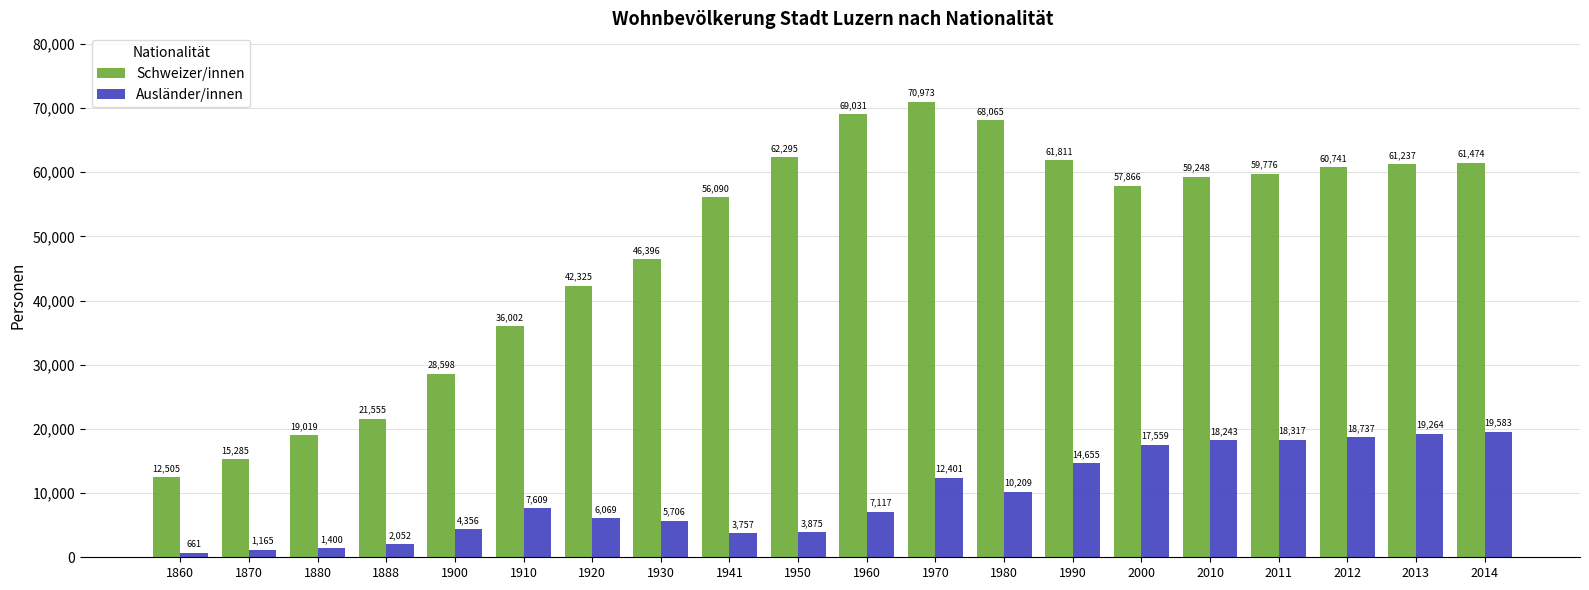

At which category is the sum across all series the highest?

1970